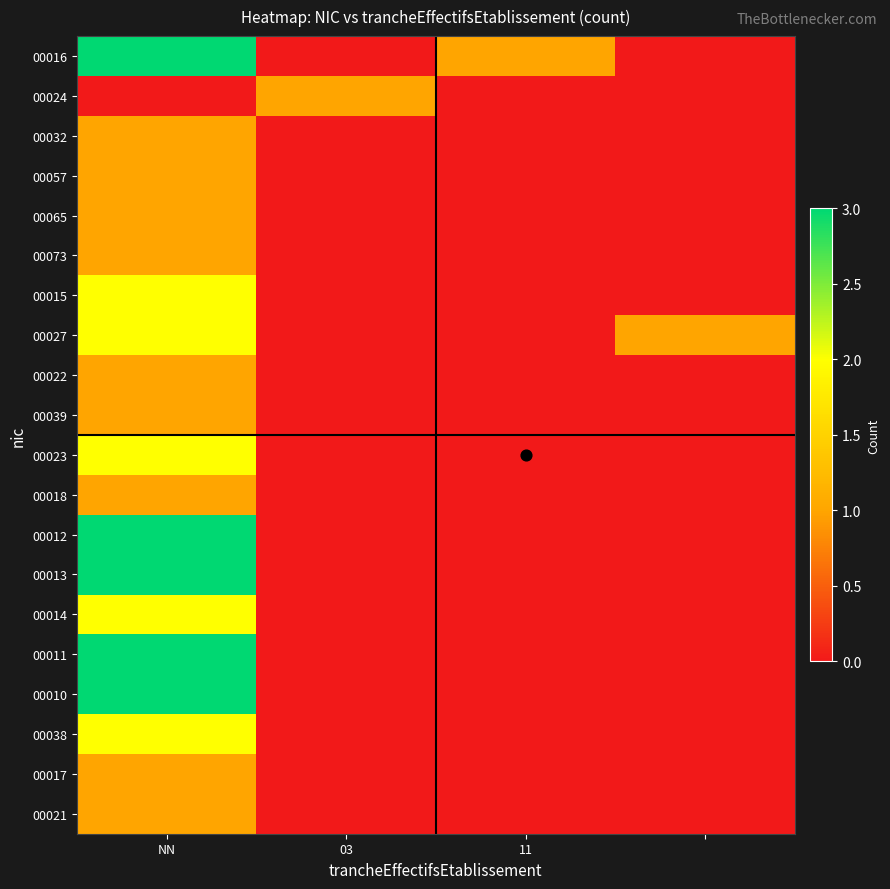

At how many categories does at least one series exceed 1?

1